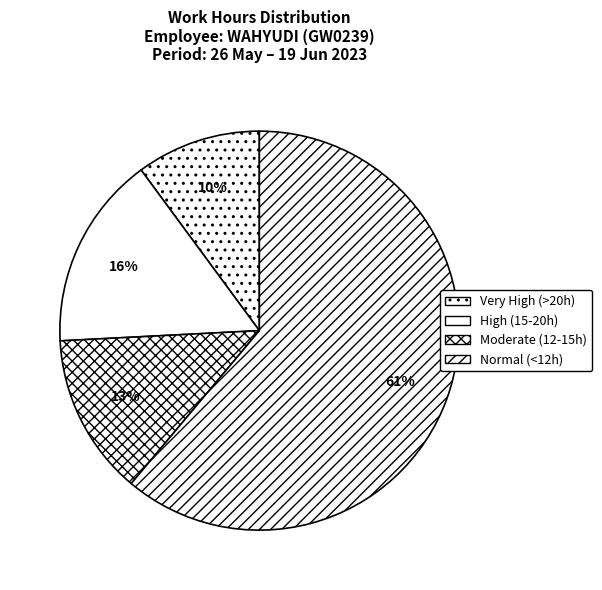

Count the number of slices in the pie.

4